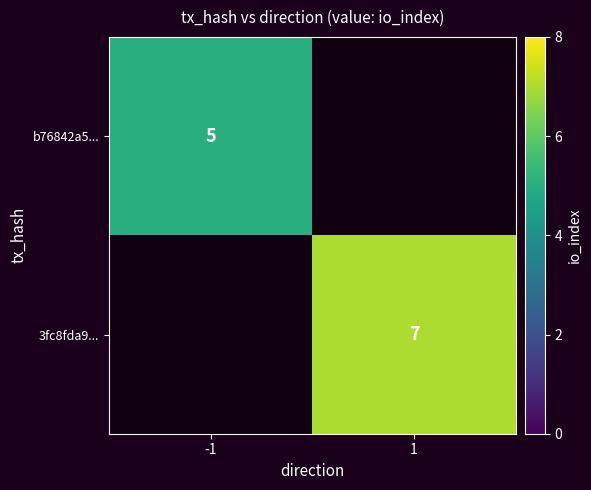

Is the value of b76842a5... at -1 greater than the value of 3fc8fda9... at 1?

No